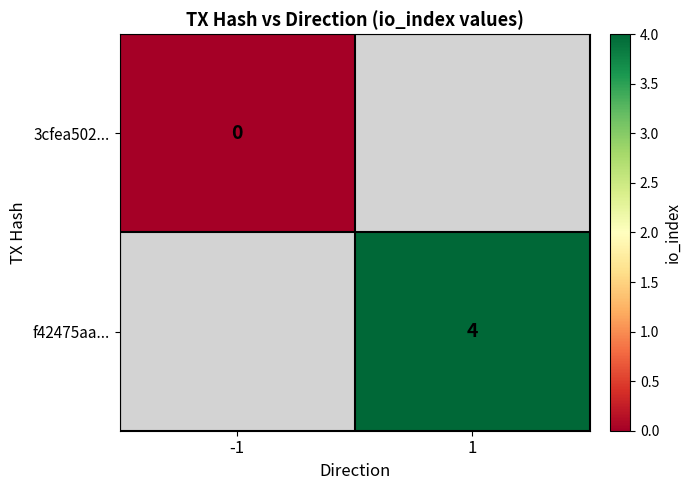

True or false: f42475aa... has a value of 3 at 1.

False